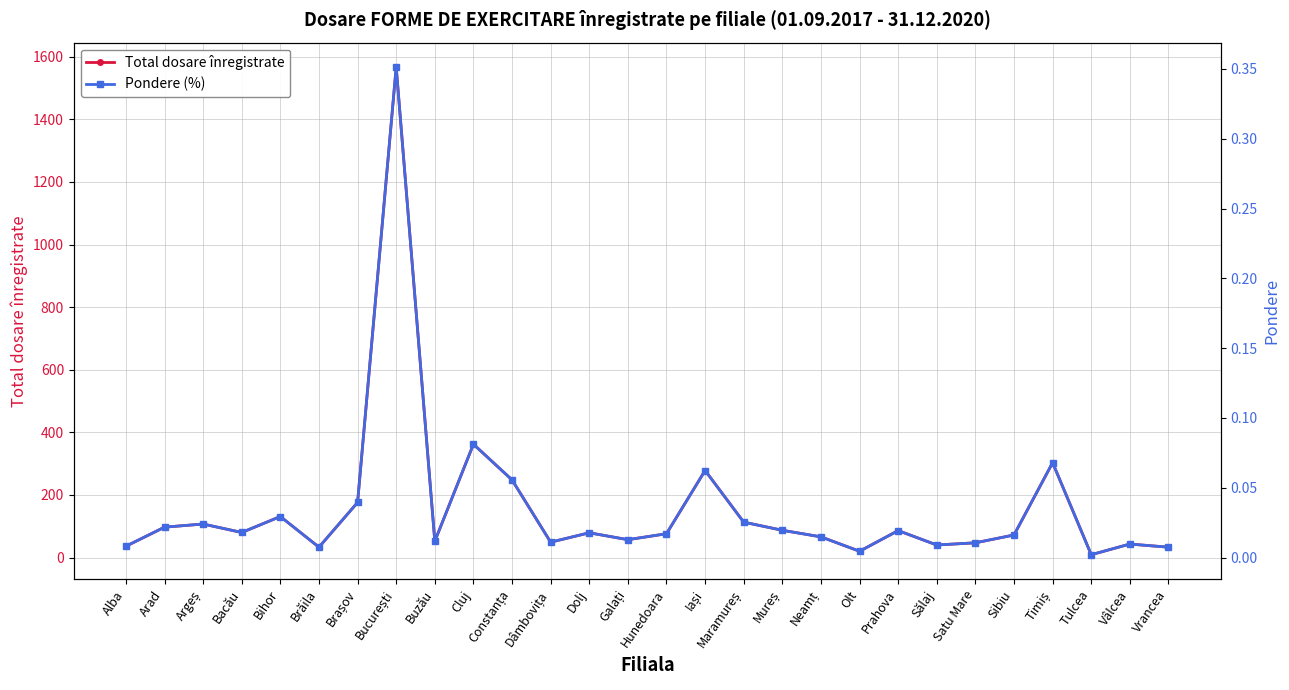

The Pondere (%) series shows 0.0 at Olt. True or false?

False